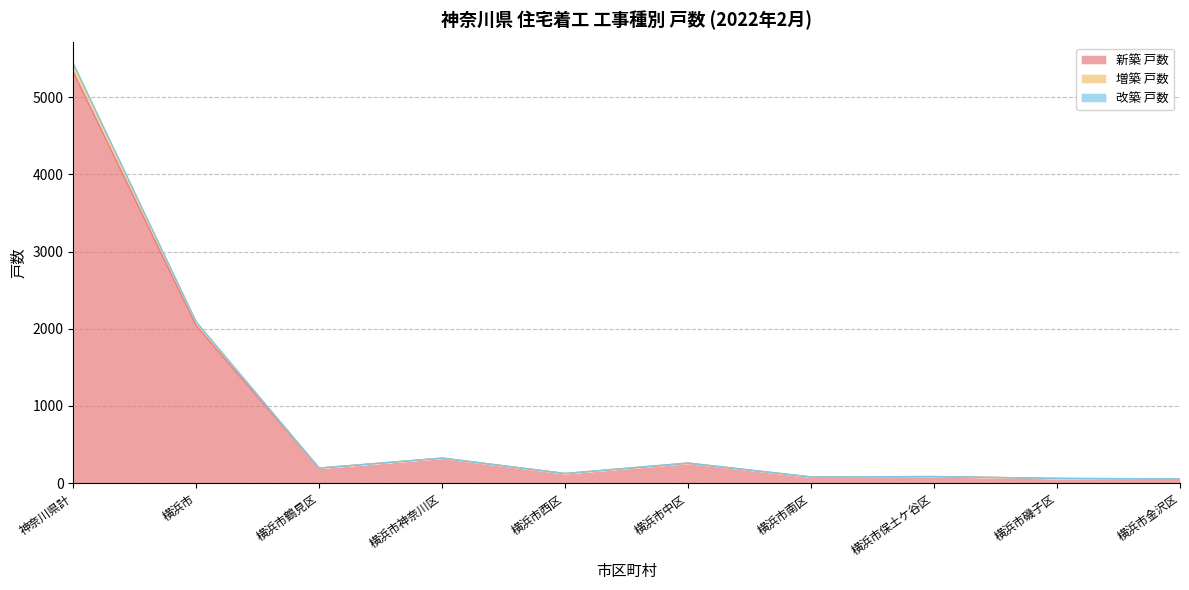

What is the difference between the 新築 戸数 values at 横浜市神奈川区 and 横浜市金沢区?

270